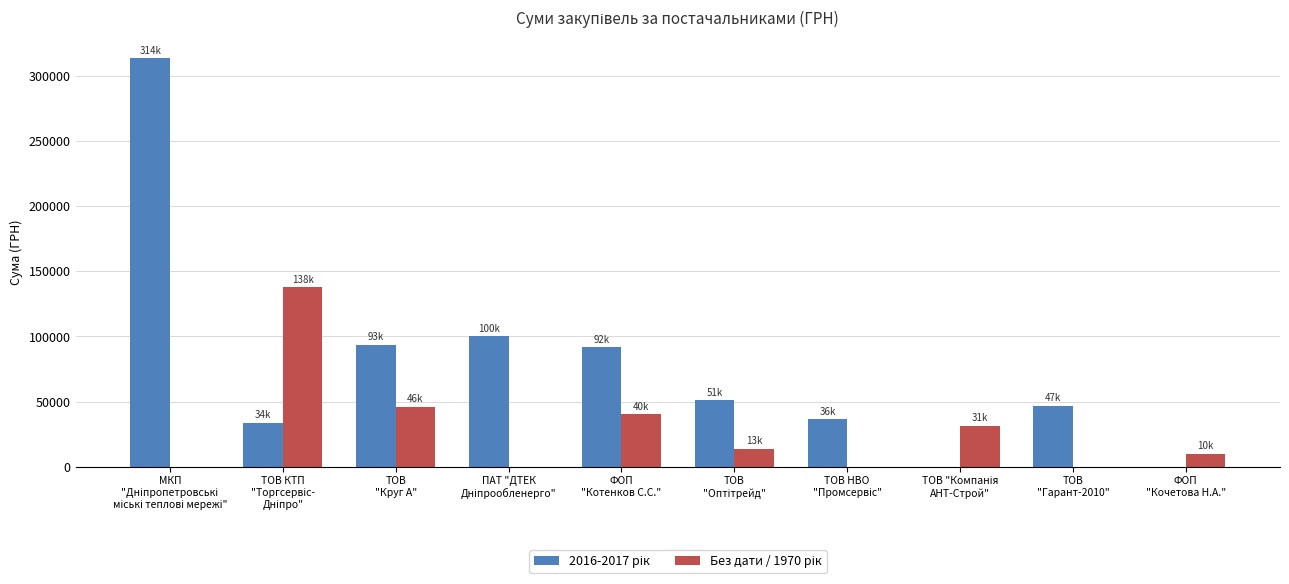

Are the bars grouped side by side (vs. stacked)?

Yes